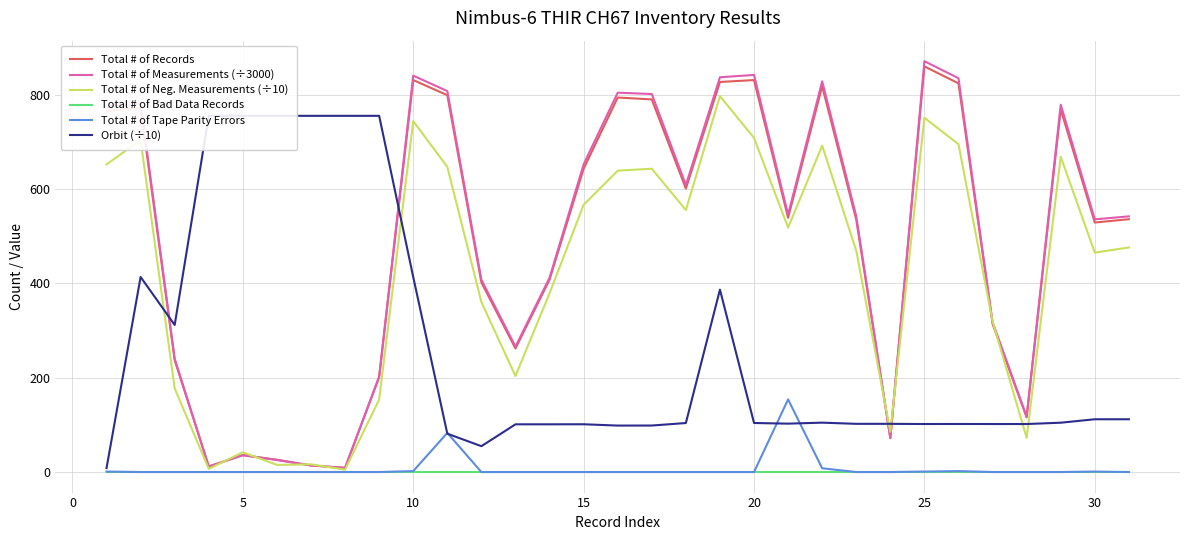

What is the average value of the Total # of Neg. Measurements (÷10) series?

426.7